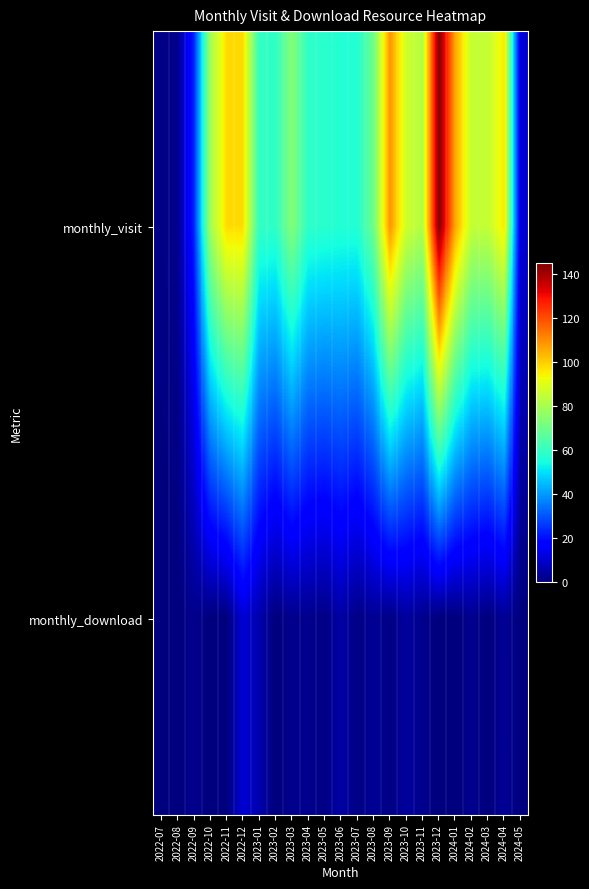

Between 2023-02 and 2024-02, which is larger?

2024-02